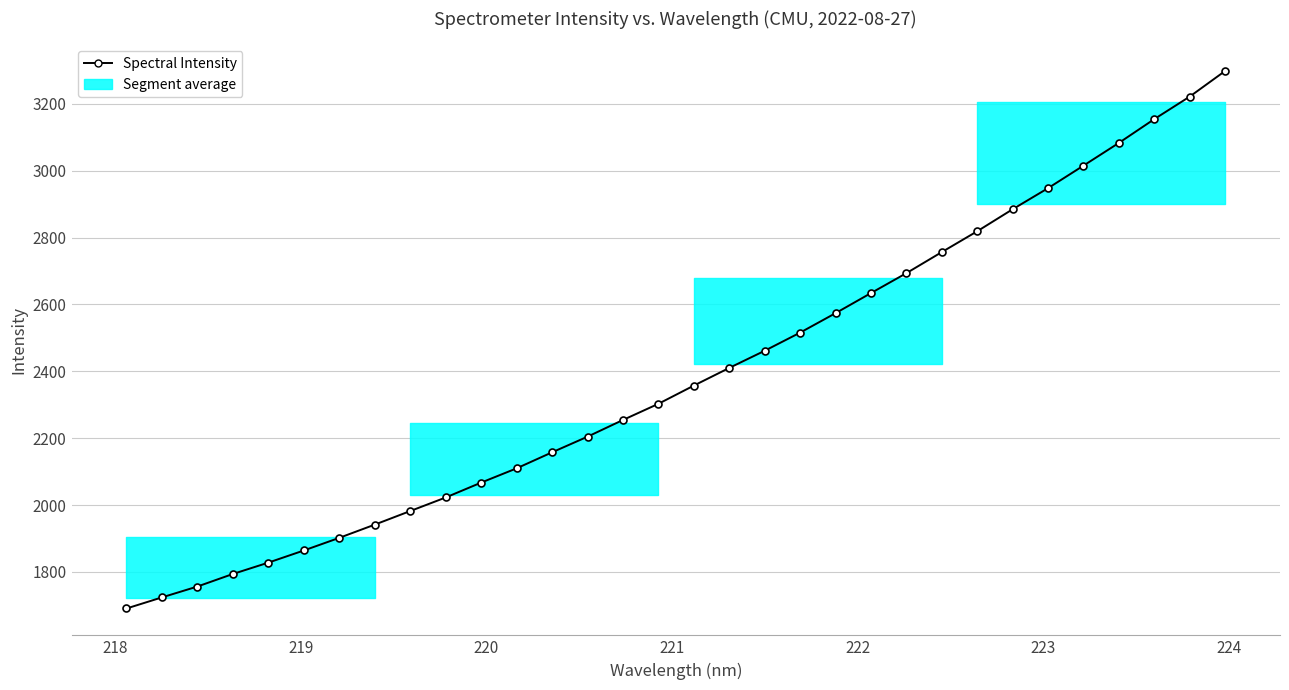

What is the value of the 20th point from the left?

2515.7